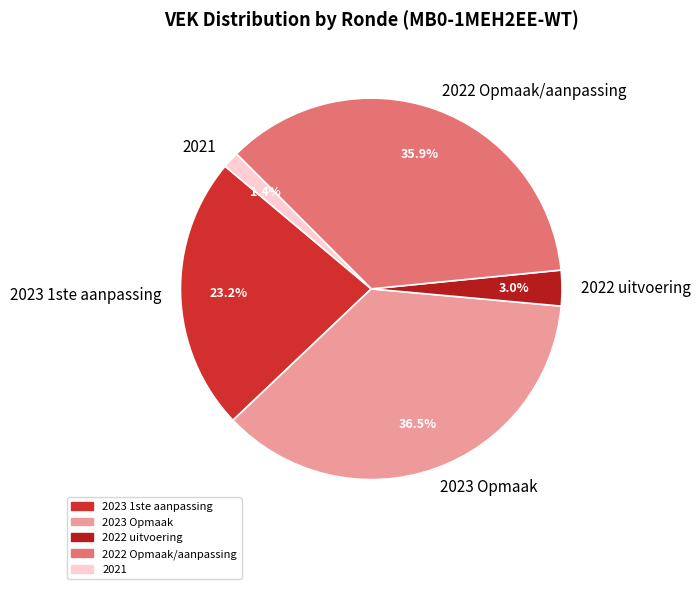

How many segments does this pie chart have?

5